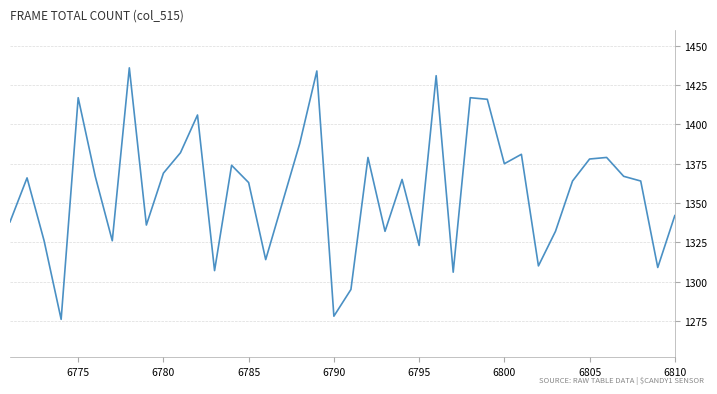

What is the minimum value shown in the chart?

1276